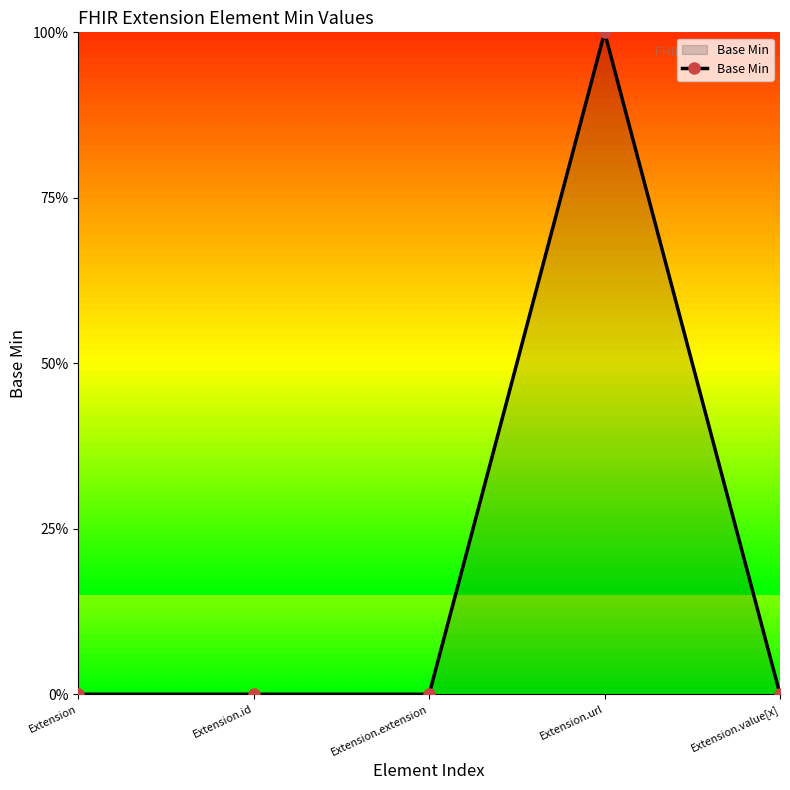

Does the chart have visible grid lines?

No